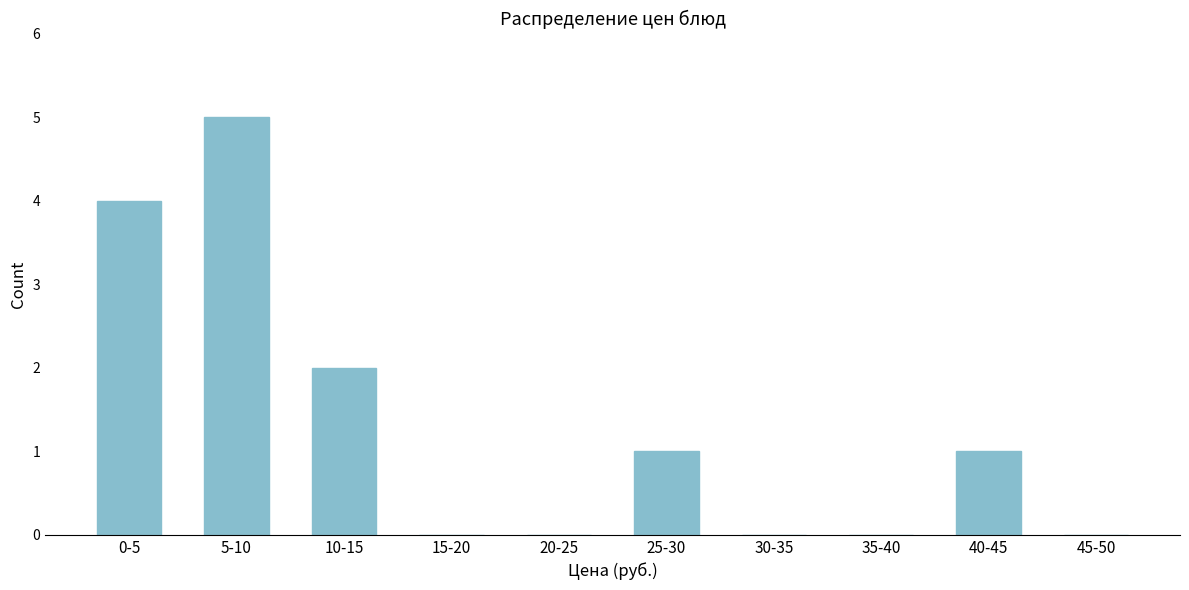

Reading left to right, what are all the values shown in this chart?

0-5=4	5-10=5	10-15=2	15-20=0	20-25=0	25-30=1	30-35=0	35-40=0	40-45=1	45-50=0